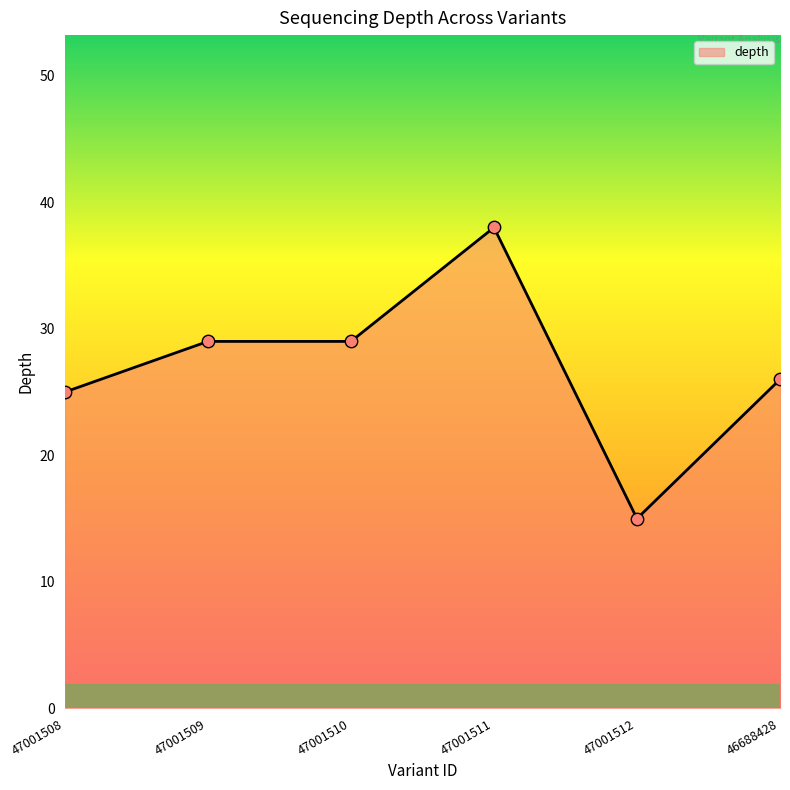

Between 47001511 and 47001508, which is larger?

47001511